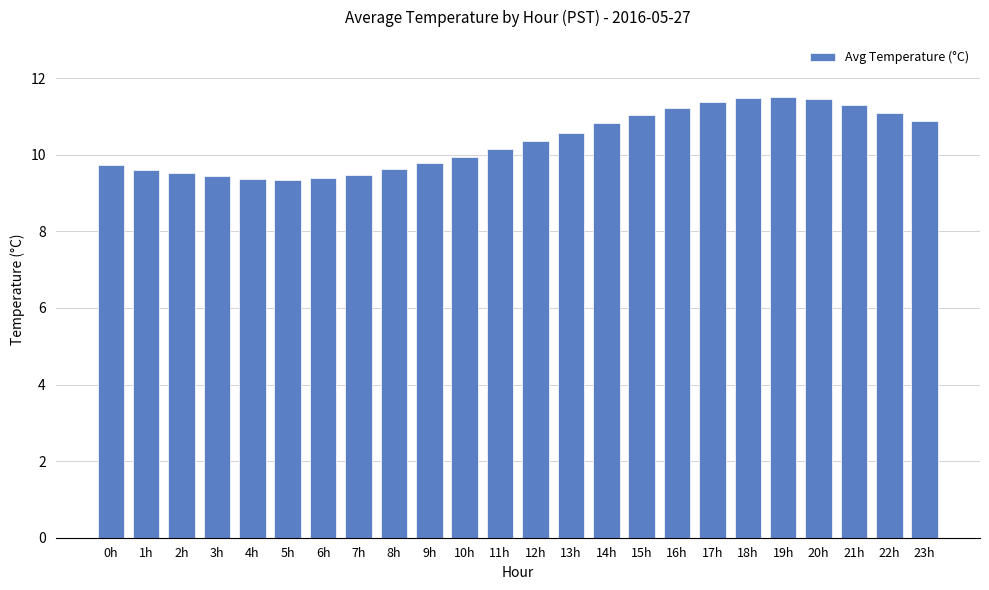

What is the ratio of the value at 7h to the value at 2h?

1.0